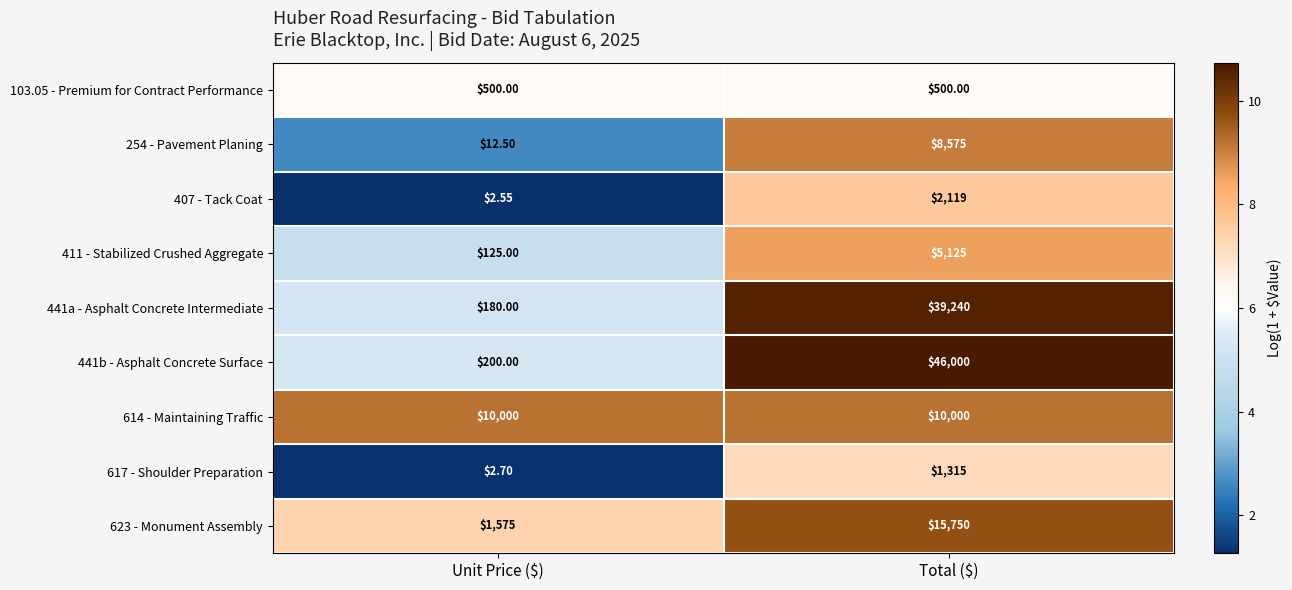

At which category is the sum across all series the highest?

Total ($)